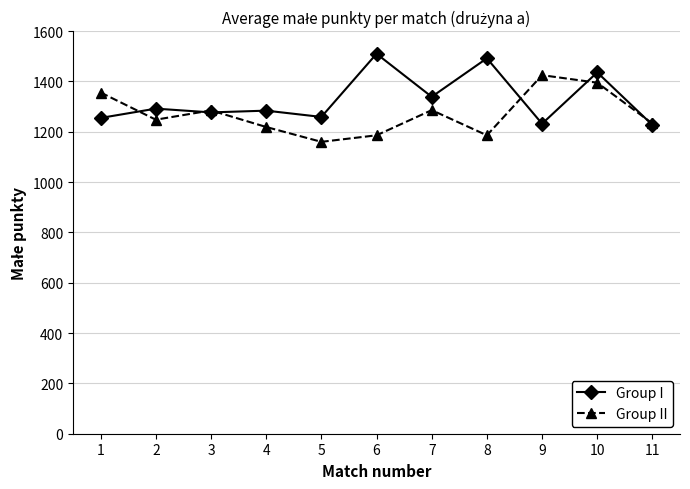

Read the Group II value at 5.

1160